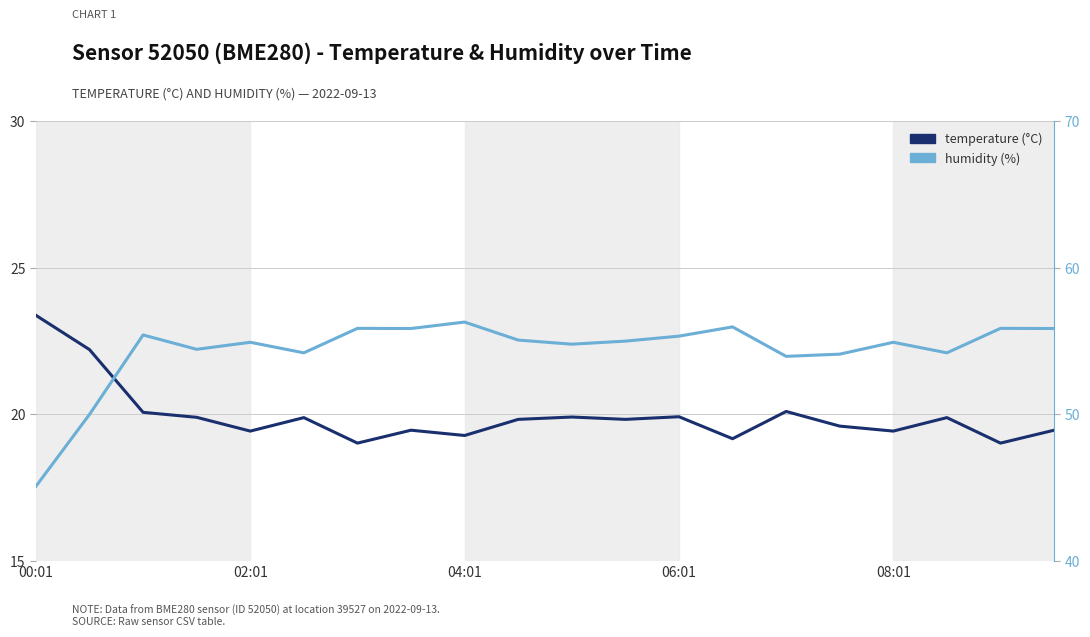

True or false: temperature and humidity intersect in this chart.

False